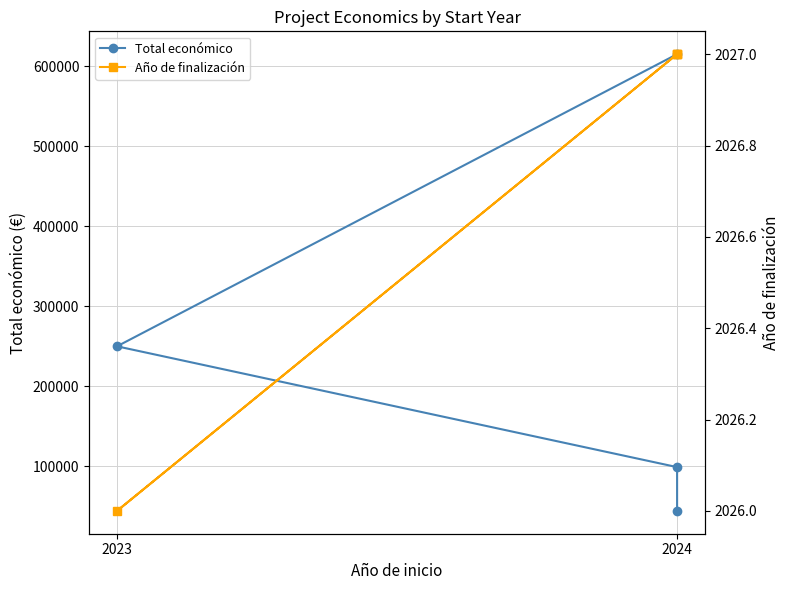

Does the chart have visible grid lines?

Yes